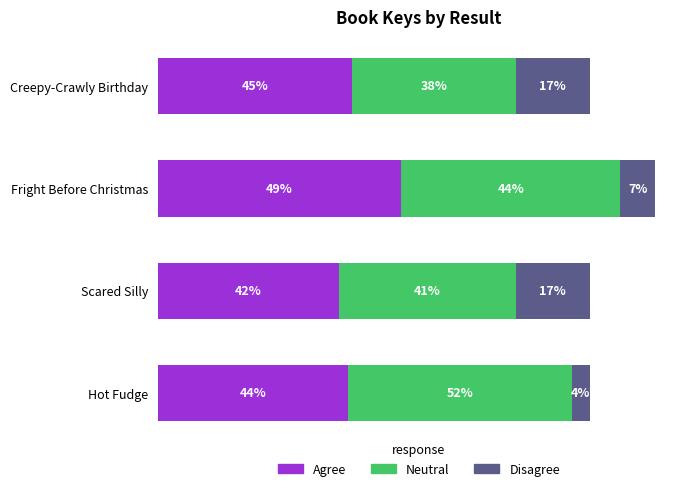

What are all the series names shown in the legend?

Agree, Neutral, Disagree